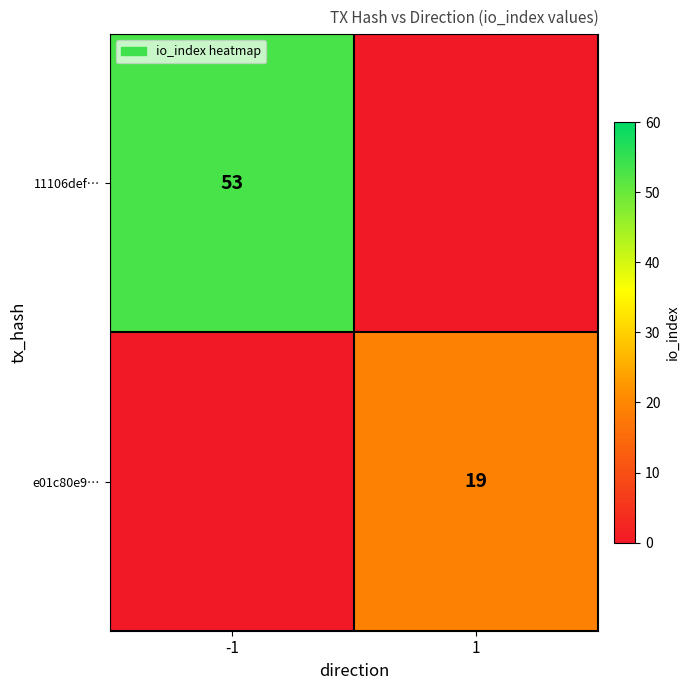

True or false: 11106def… has a value of 53 at -1.

True